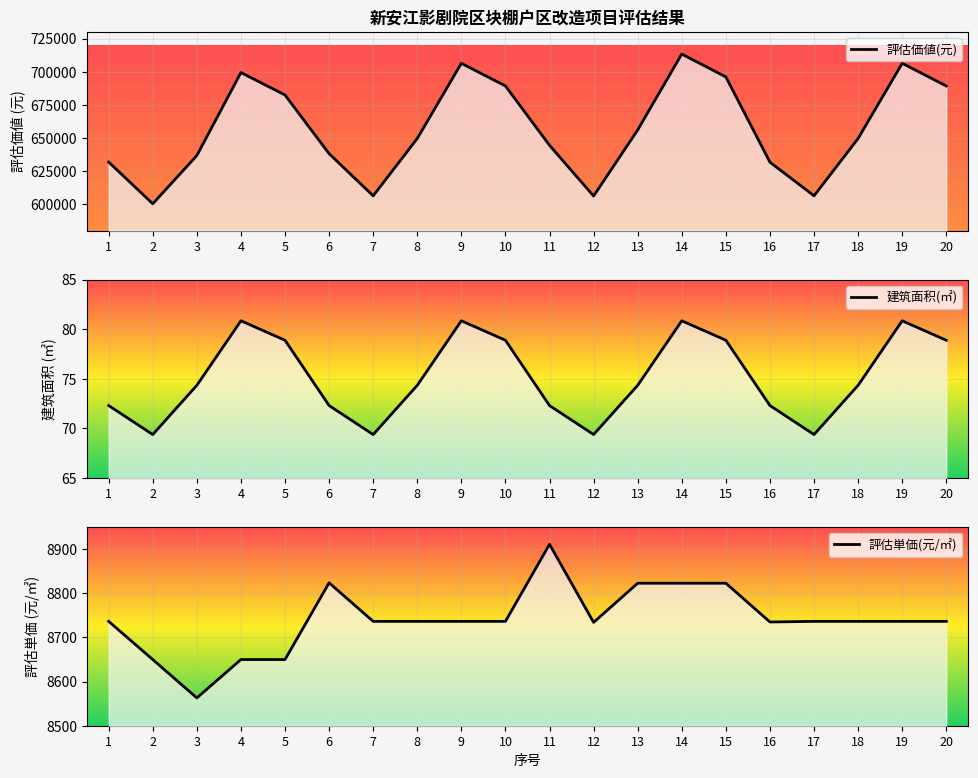

Reading left to right, extract all data points from this chart.

評估価値(元): 631736.3	600223.5	636659.1	699352.5	682398.5	638053.7	606225.7	649558.8	706346.0	689222.5	644371.0	606070.3	655990.1	713339.6	696046.5	631636.3	606225.7	649558.8	706346.0	689222.5
建筑面积(㎡): 72.3	69.4	74.3	80.8	78.9	72.3	69.4	74.3	80.8	78.9	72.3	69.4	74.3	80.8	78.9	72.3	69.4	74.3	80.8	78.9
評估単価(元/㎡): 8736.5	8650.0	8563.0	8650.0	8650.0	8823.9	8736.5	8736.5	8736.5	8736.5	8911.2	8734.3	8823.0	8823.0	8823.0	8735.1	8736.5	8736.5	8736.5	8736.5